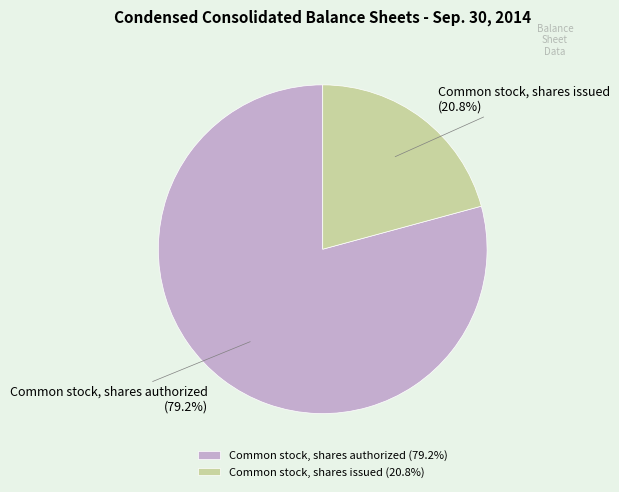

How many segments does this pie chart have?

2